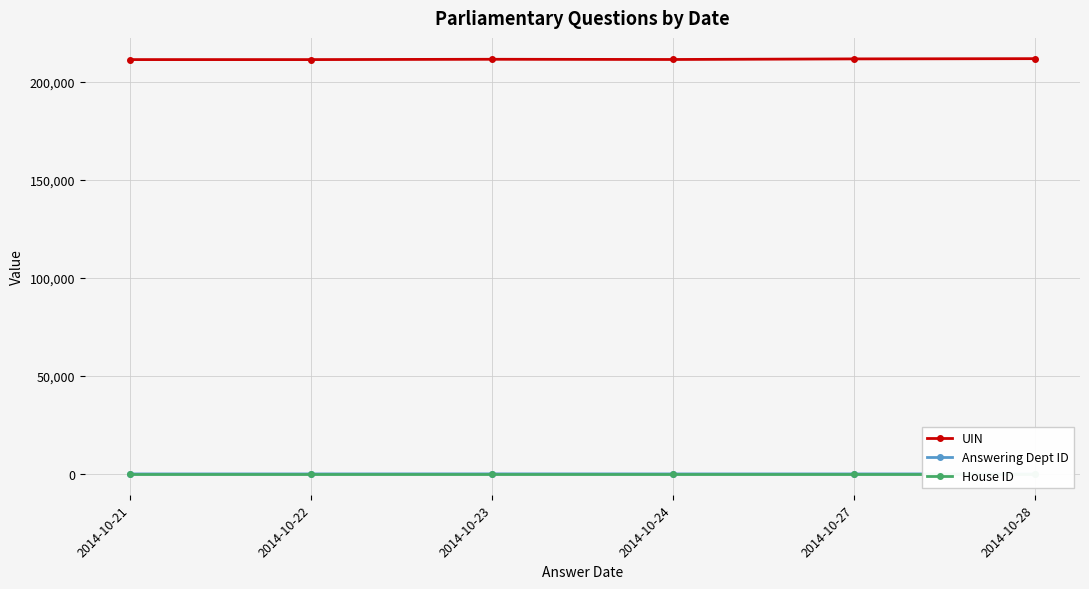

Which series has the largest total across all categories?

UIN